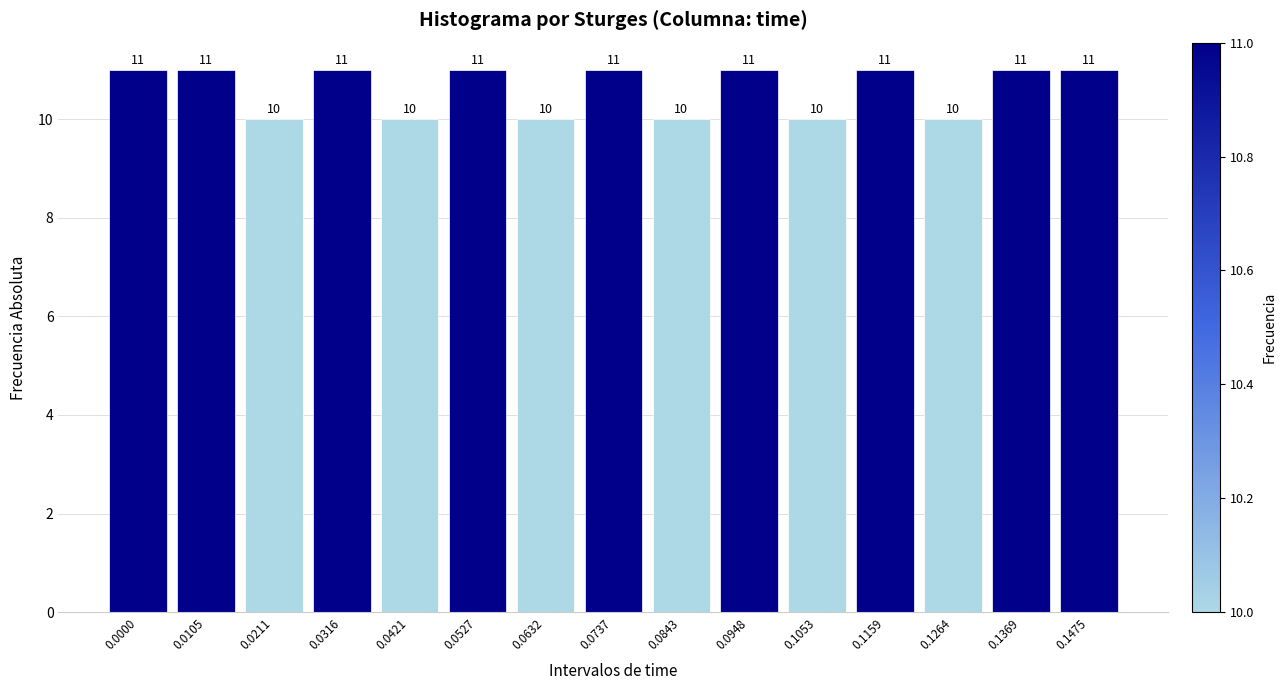

Reading left to right, what are all the values shown in this chart?

0.0000=11	0.0105=11	0.0211=10	0.0316=11	0.0421=10	0.0527=11	0.0632=10	0.0737=11	0.0843=10	0.0948=11	0.1053=10	0.1159=11	0.1264=10	0.1369=11	0.1475=11